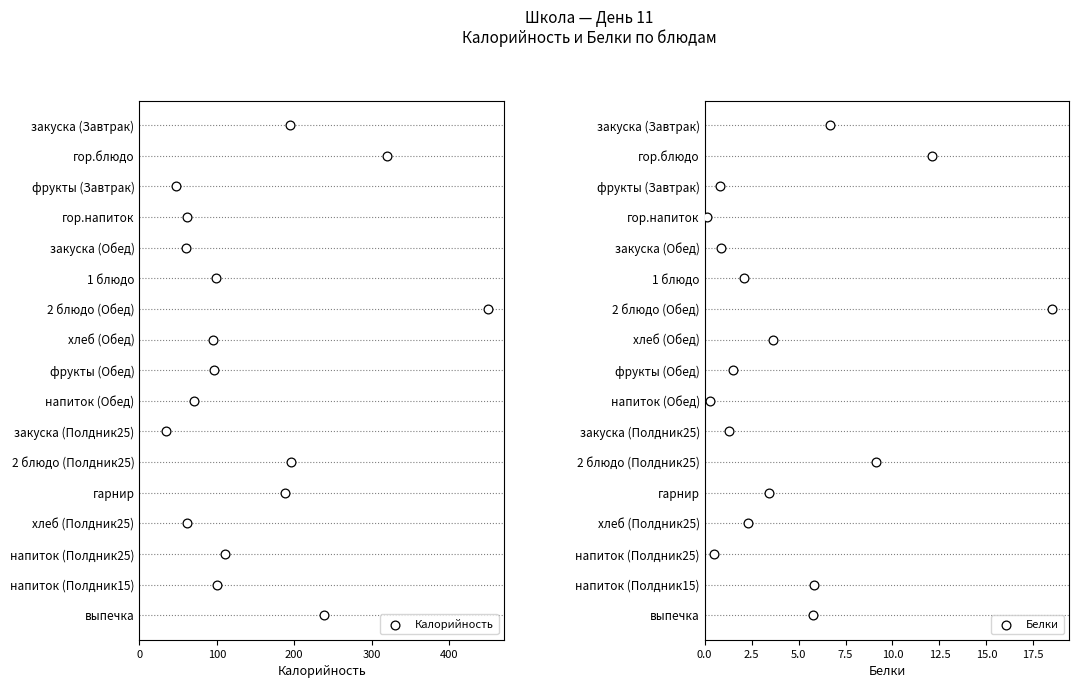

Which series reaches the minimum Y coordinate?

Калорийность